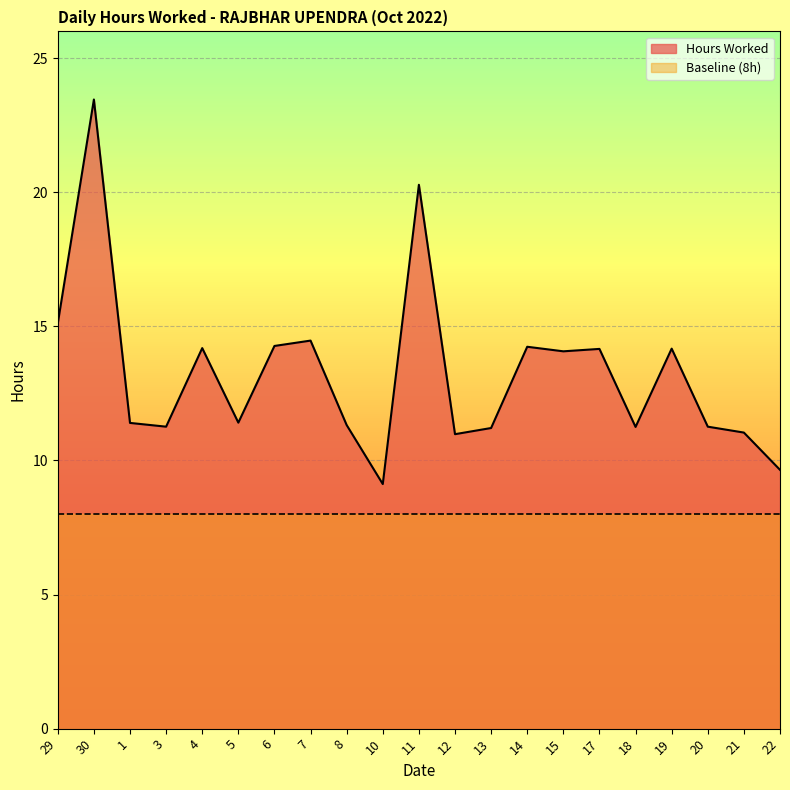

Reading right to left, list all the values displayed in this chart.

22=9.7	21=11.0	20=11.3	19=14.2	18=11.2	17=14.2	15=14.1	14=14.2	13=11.2	12=11.0	11=20.3	10=9.1	8=11.3	7=14.5	6=14.3	5=11.4	4=14.2	3=11.3	1=11.4	30=23.5	29=15.1